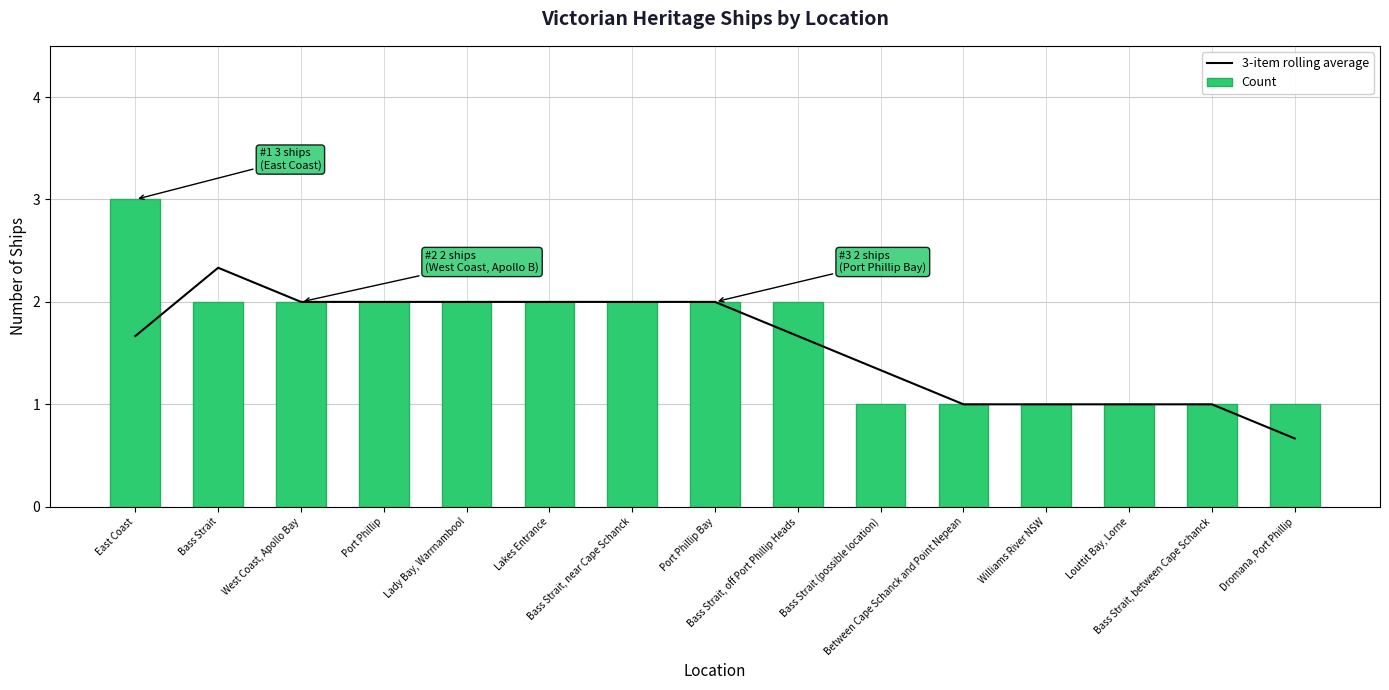

Which series has the largest total across all categories?

Count